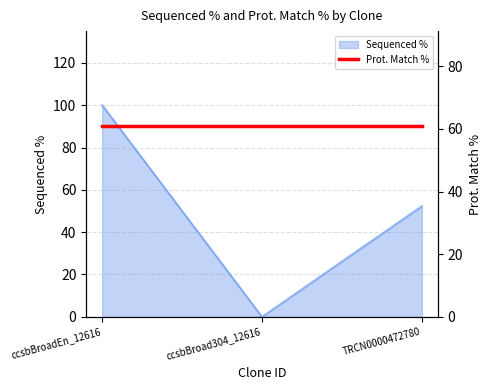

The chart shows a value of 100.0 at ccsbBroadEn_12616. True or false?

True